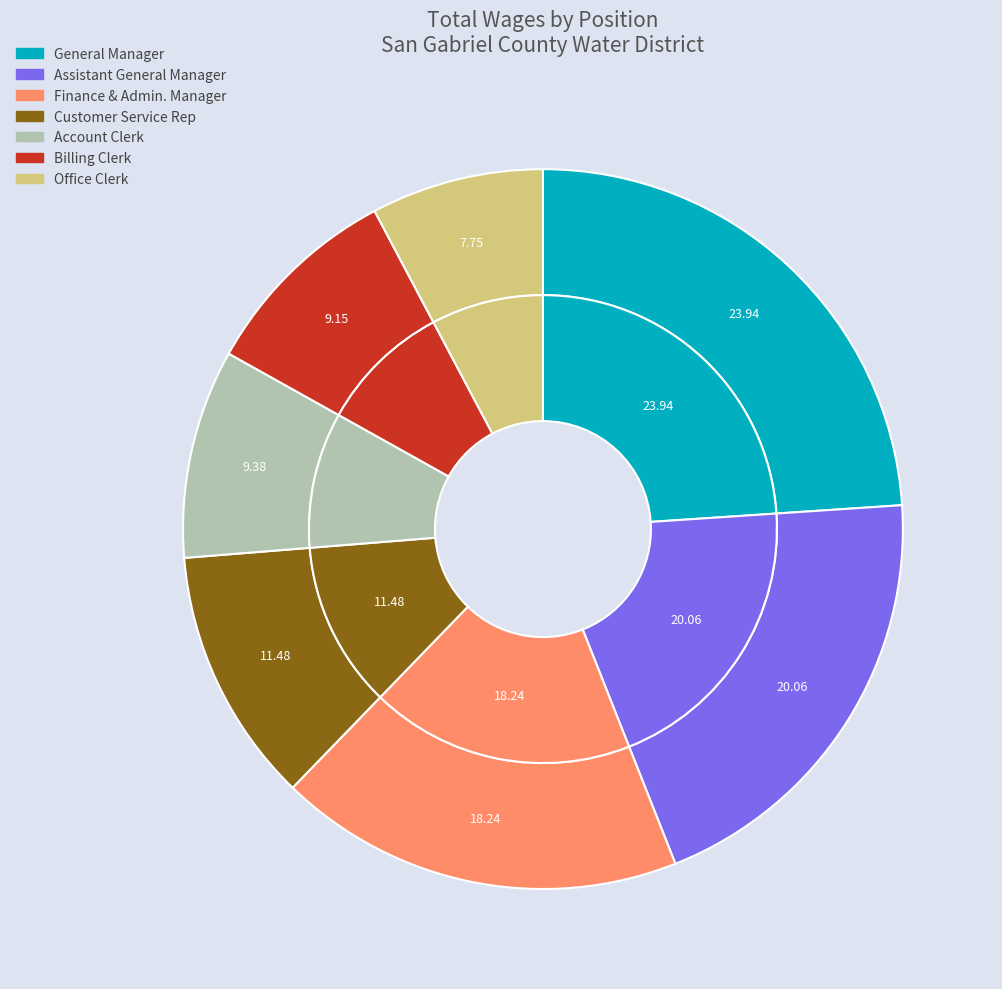

Is it true that Finance & Admin. Manager is 25% of the pie?

False